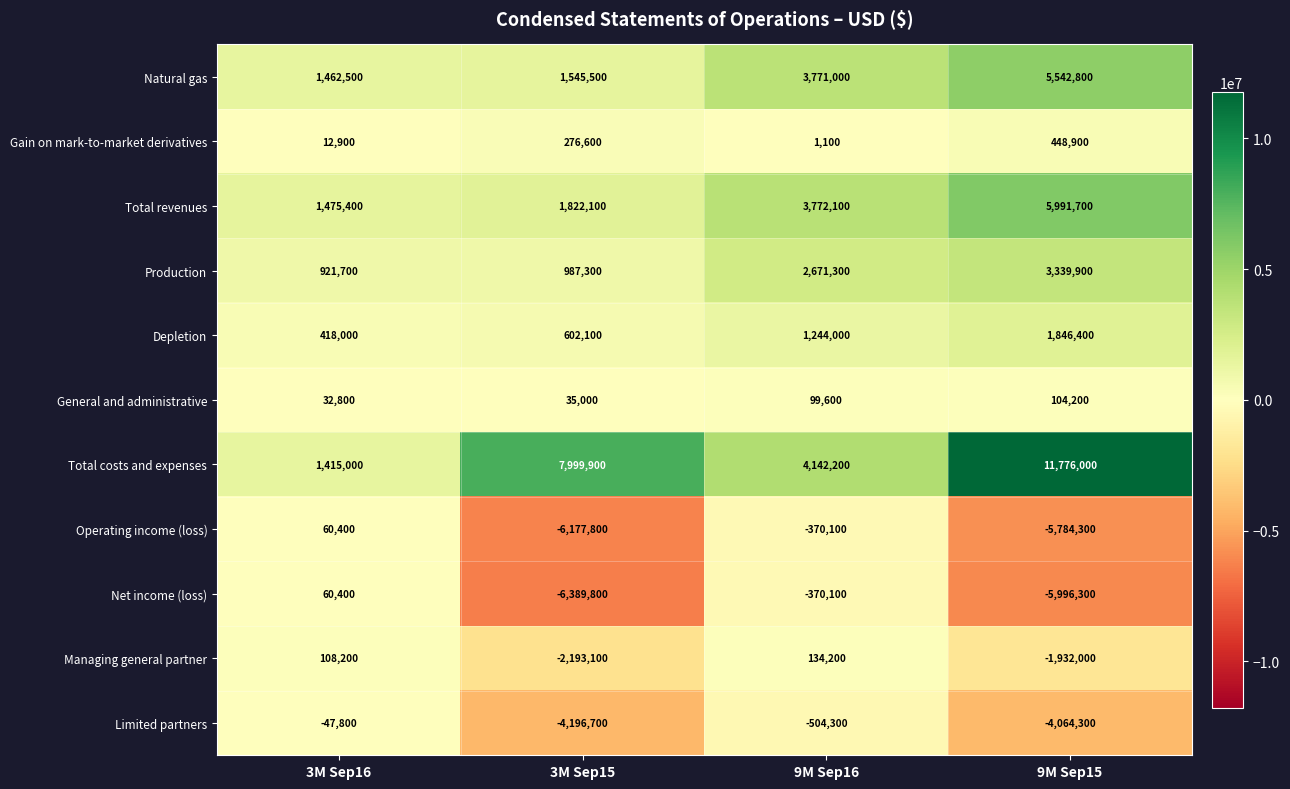

At how many categories does at least one series exceed 7383254?

2